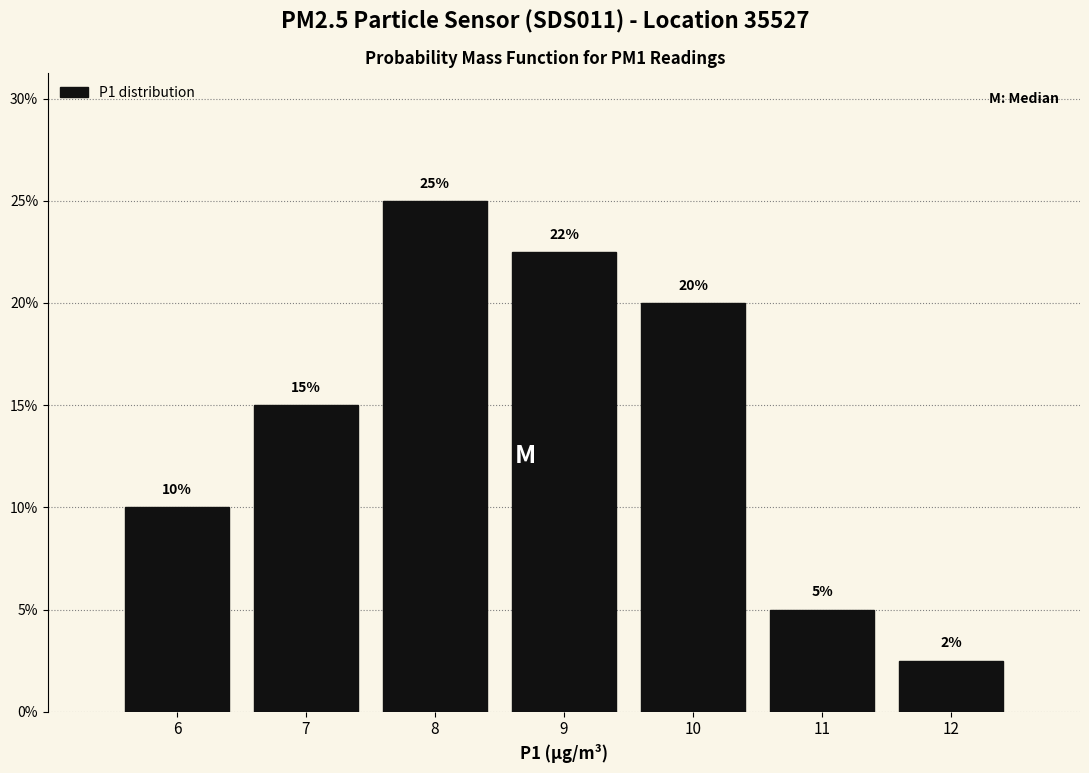

Rank the categories by value from highest to lowest.

8, 9, 10, 7, 6, 11, 12